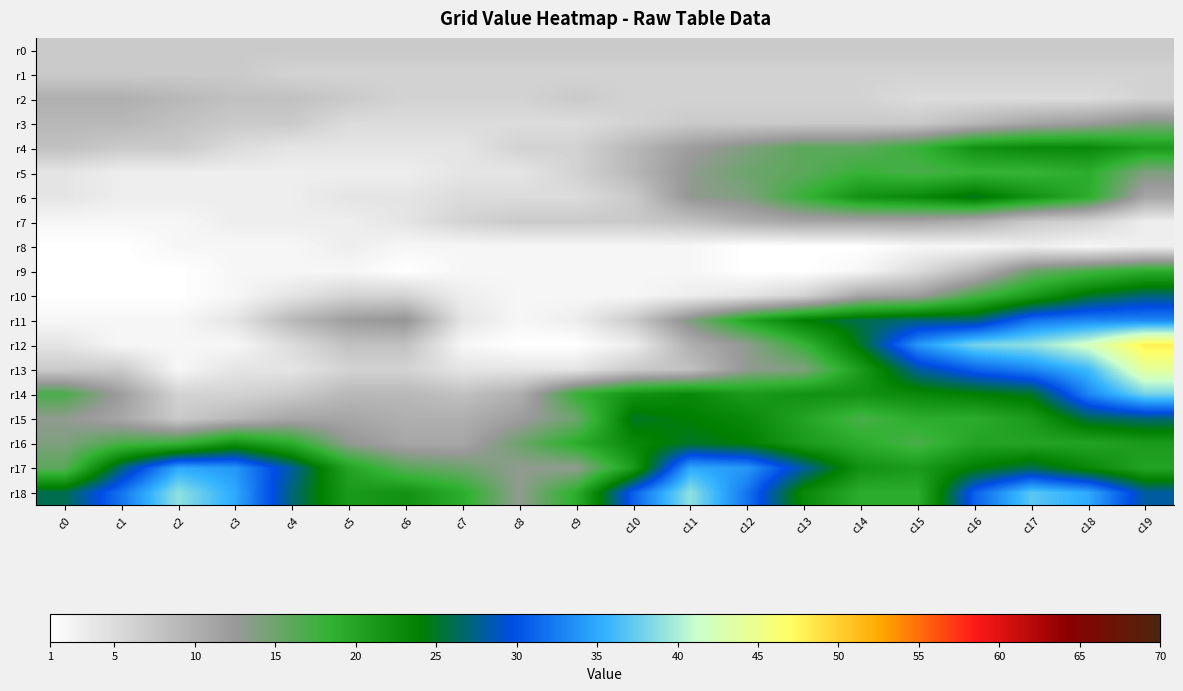

Which series has the largest range (max minus min)?

r12